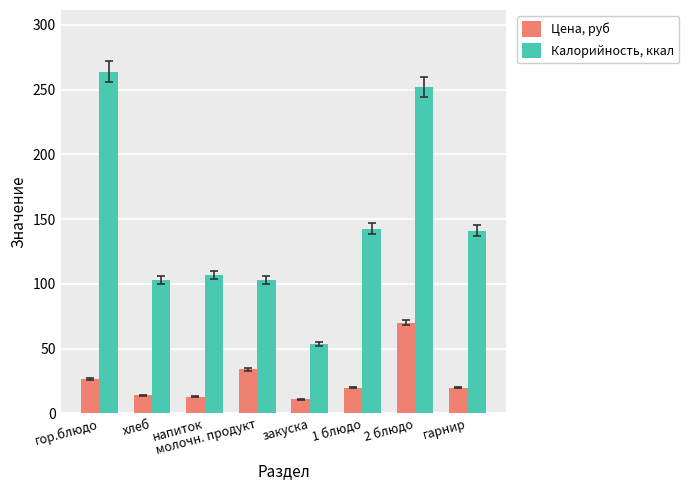

What is the difference between the highest and lowest values at хлеб?

89.0